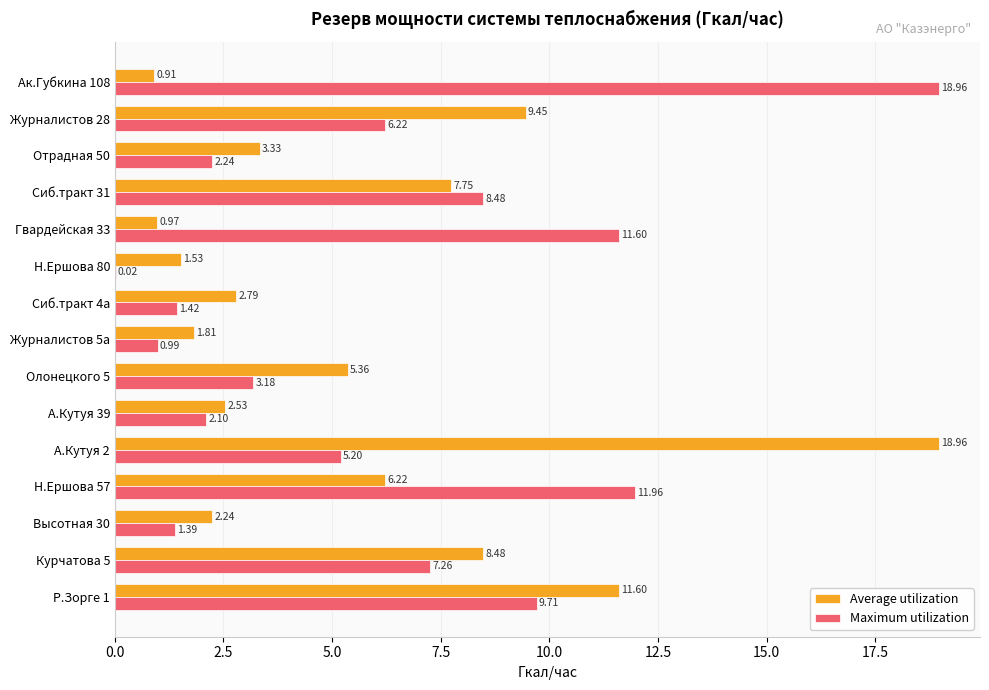

What is the sum of all Maximum utilization values?

90.7